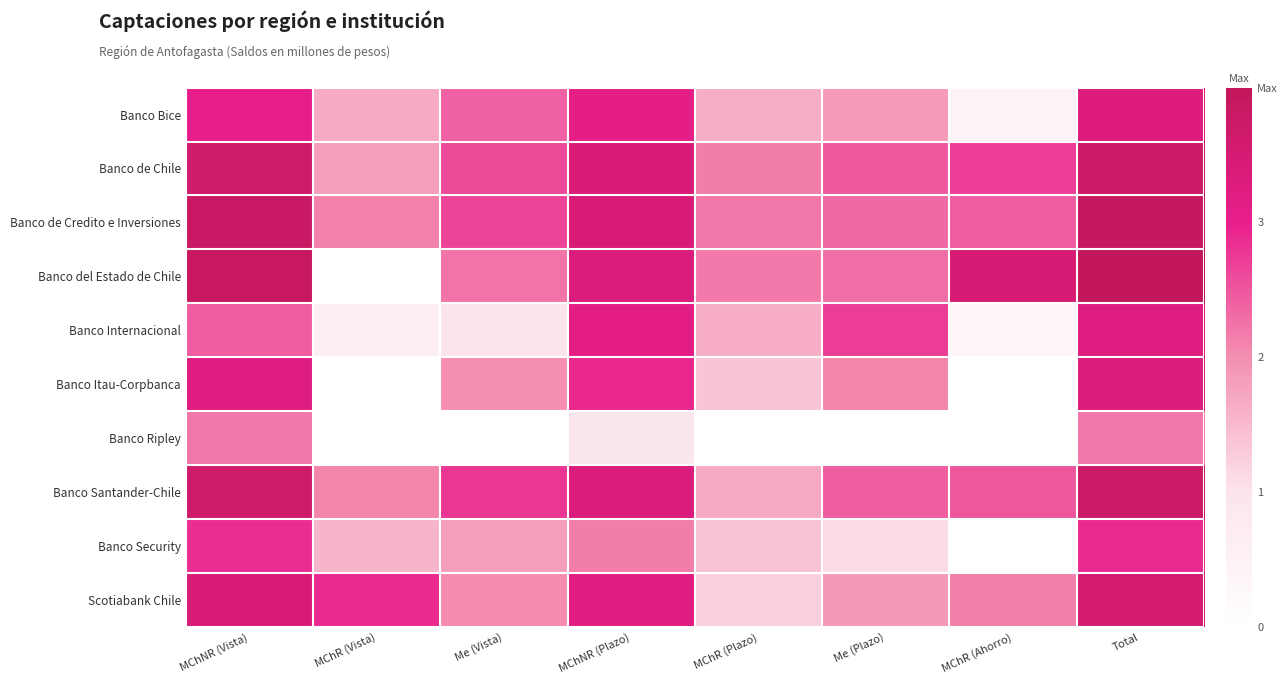

Rank the series at Me (Plazo) from highest to lowest value.

Banco Internacional, Banco de Chile, Banco Santander-Chile, Banco de Credito e Inversiones, Banco del Estado de Chile, Banco Itau-Corpbanca, Scotiabank Chile, Banco Bice, Banco Security, Banco Ripley